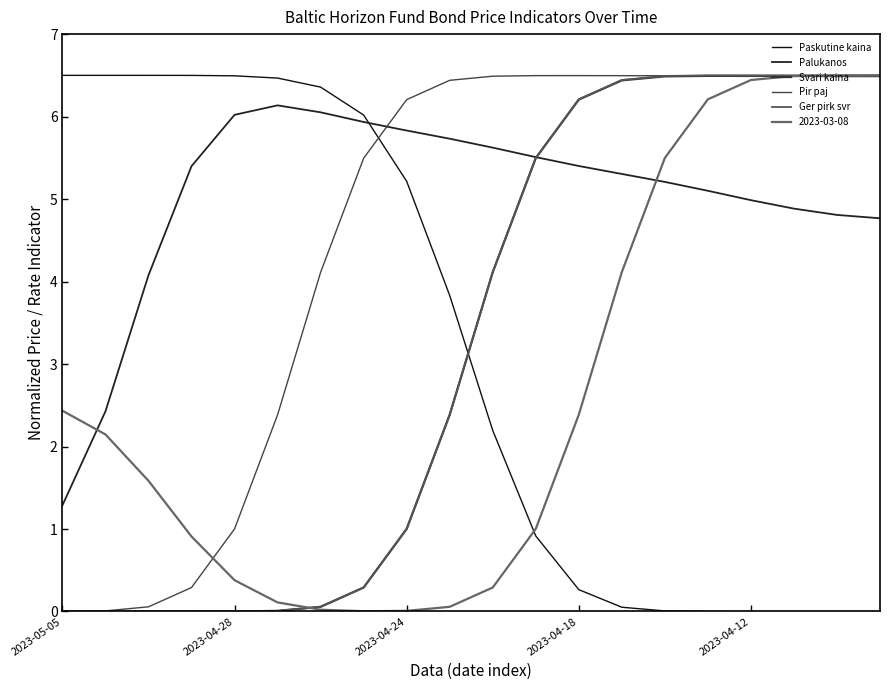

Which series has the largest total across all categories?

Palukanos